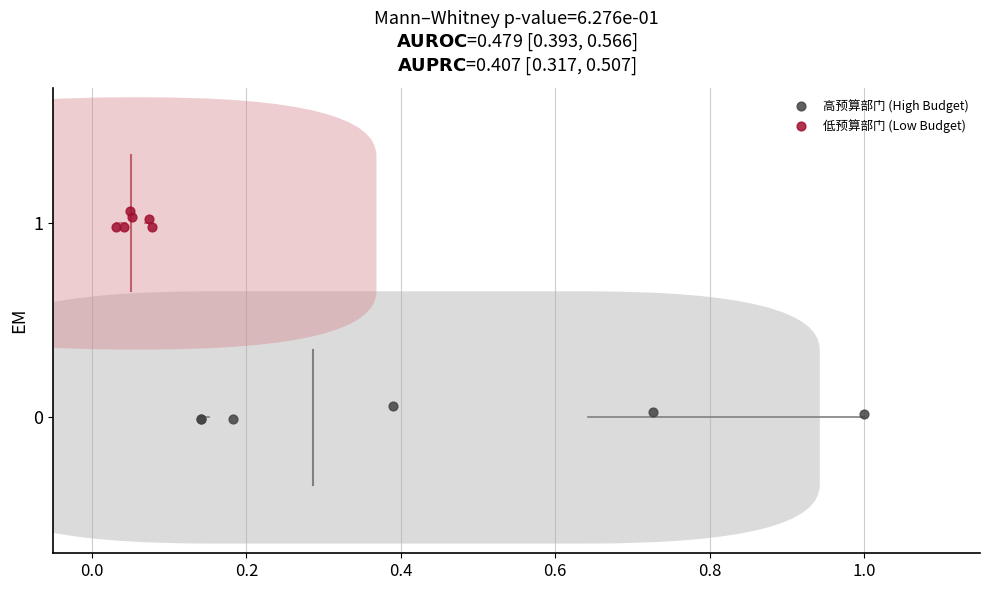

Which series contains the highest Y value?

低预算部门 (Low Budget)